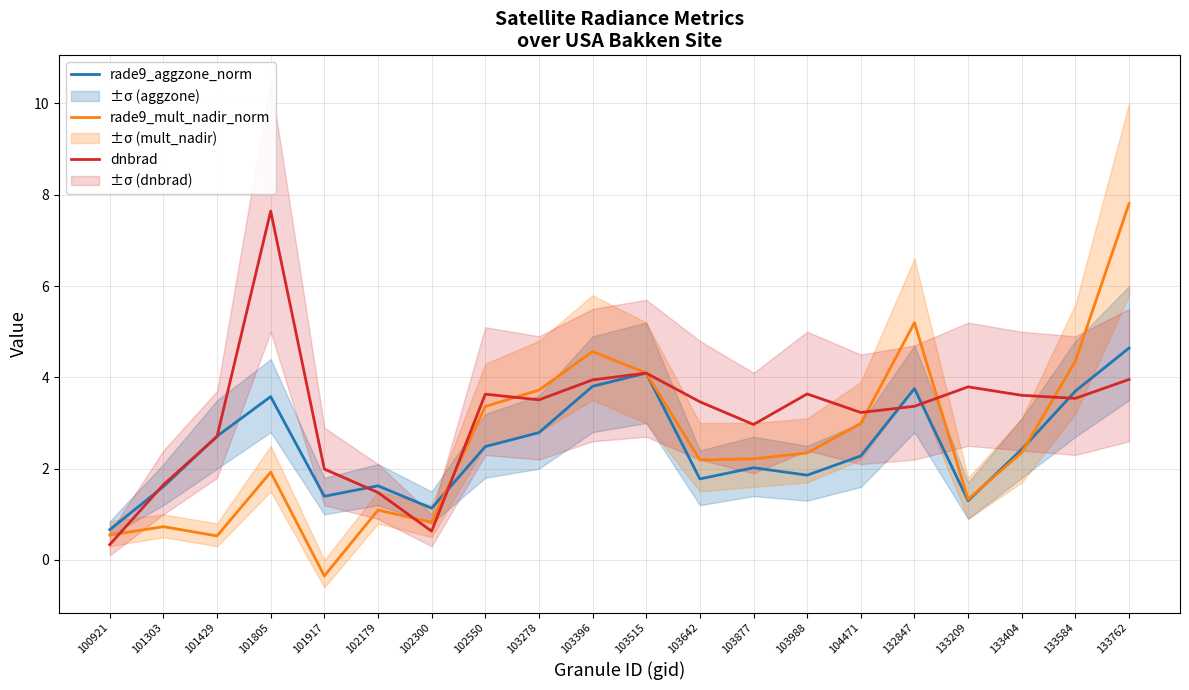

Reading left to right, transcribe all the data shown in this chart.

rade9_aggzone_norm: 0.7	1.6	2.7	3.6	1.4	1.6	1.1	2.5	2.8	3.8	4.1	1.8	2.0	1.9	2.3	3.8	1.3	2.4	3.7	4.6
rade9_mult_nadir_norm: 0.5	0.7	0.5	1.9	-0.3	1.1	0.8	3.4	3.7	4.6	4.1	2.2	2.2	2.3	3.0	5.2	1.3	2.4	4.4	7.8
dnbrad: 0.3	1.6	2.7	7.6	2.0	1.5	0.6	3.6	3.5	3.9	4.1	3.5	3.0	3.6	3.2	3.4	3.8	3.6	3.5	4.0